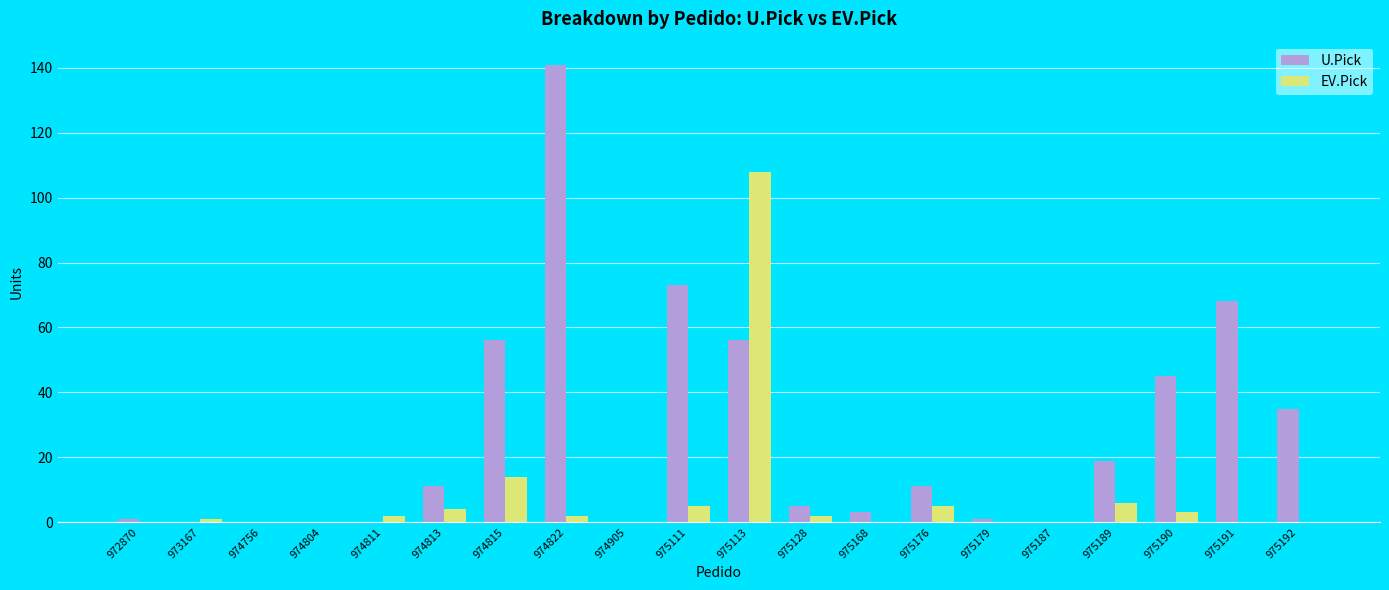

At which label does U.Pick reach its peak?

974822